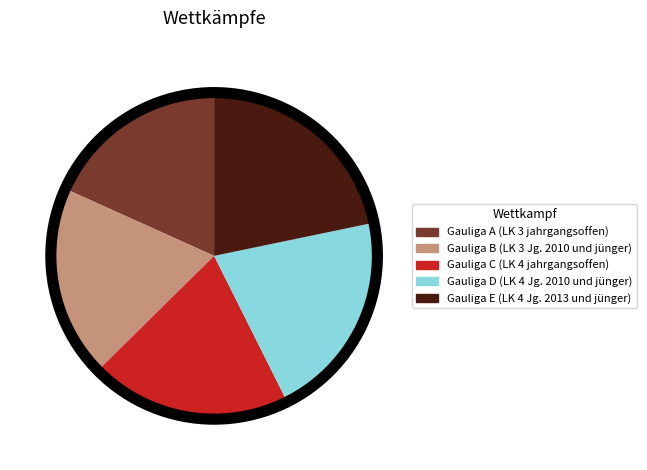

Rank the categories by value from highest to lowest.

Gauliga E (LK 4 Jg. 2013 und jünger), Gauliga D (LK 4 Jg. 2010 und jünger), Gauliga C (LK 4 jahrgangsoffen), Gauliga B (LK 3 Jg. 2010 und jünger), Gauliga A (LK 3 jahrgangsoffen)